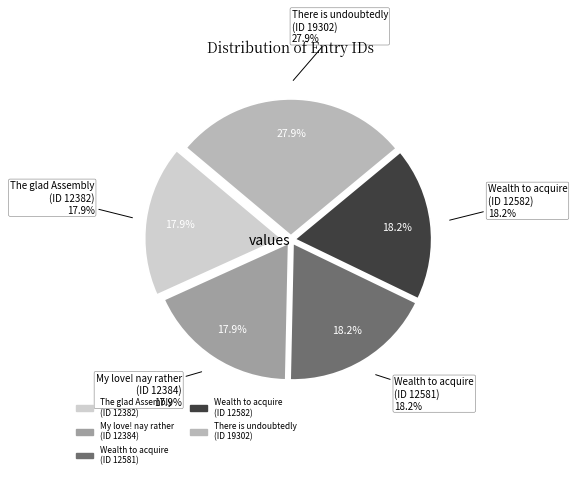

Combined, do Wealth to acquire (12582) and My love! nay rather my damnation thou account for over 50%?

No